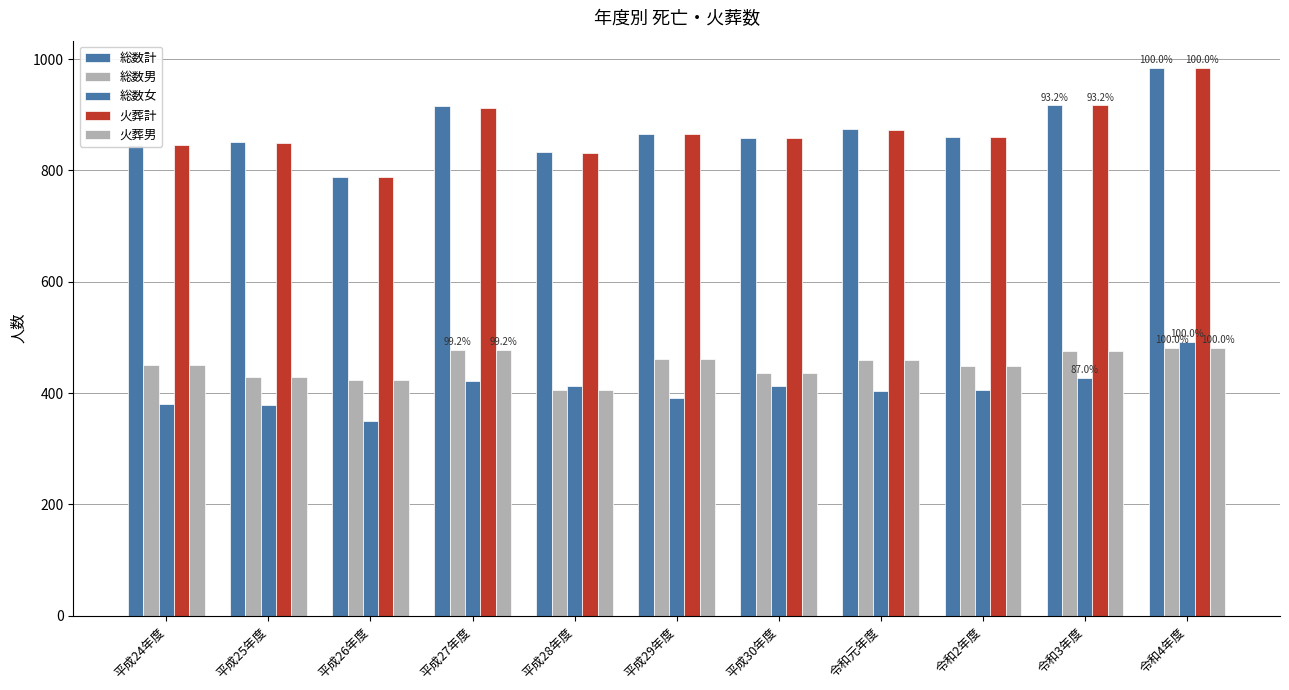

Is the value of 総数男 at 平成27年度 greater than the value of 総数計 at 平成26年度?

No